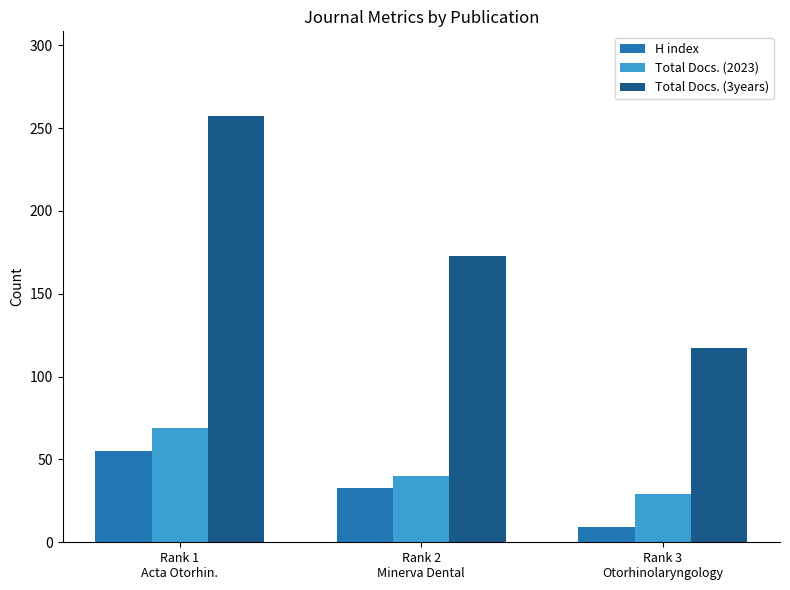

What is the smallest value displayed?

9